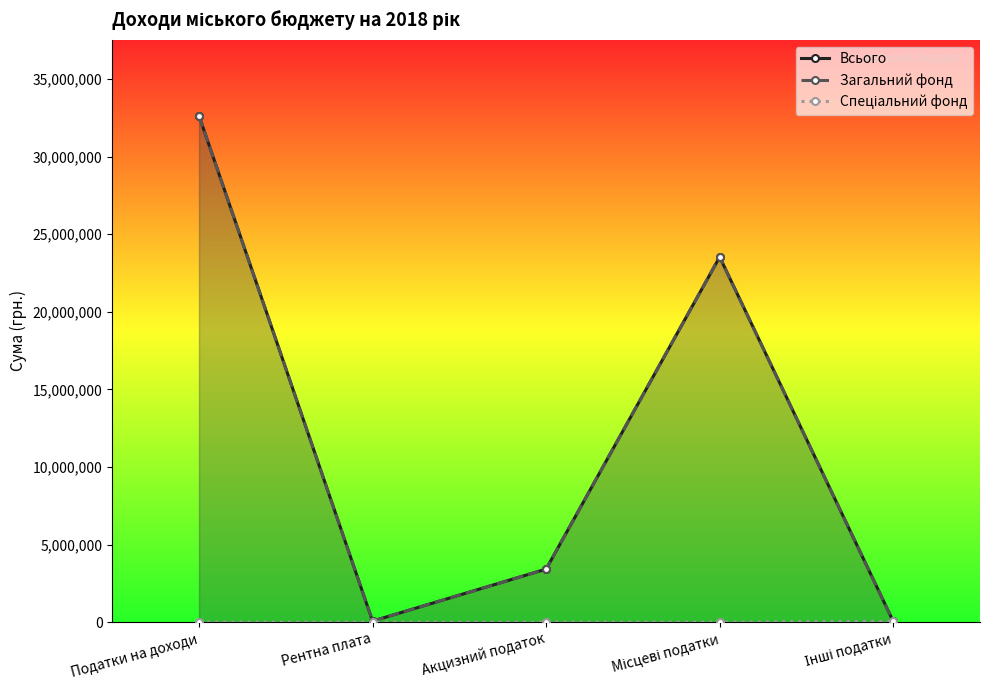

True or false: Всього has a value of 3416300 at Акцизний податок.

True